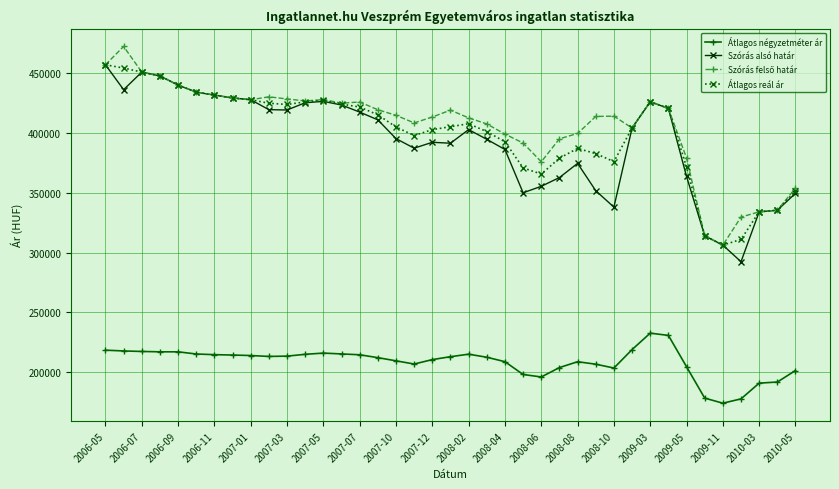

True or false: Átlagos négyzetméter ár has more than 0 points higher than both neighbors.

True